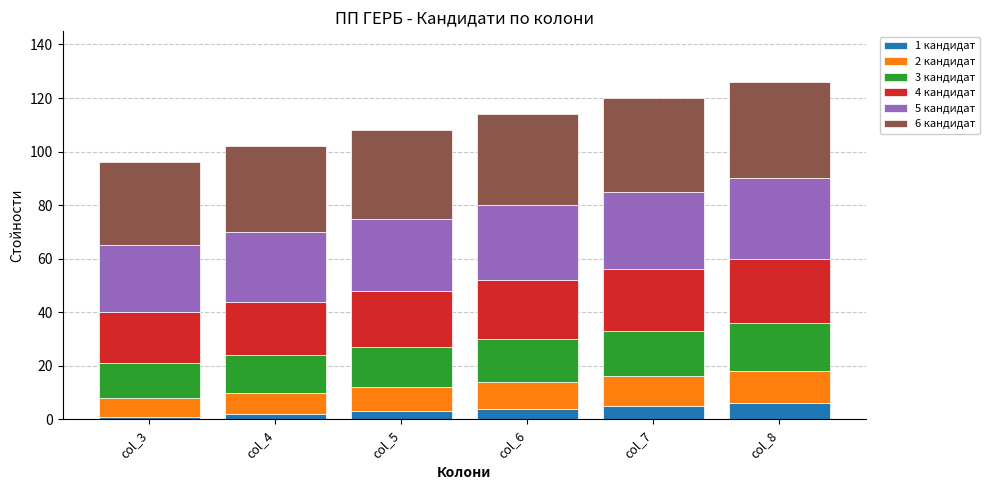

True or false: 1 кандидат has a value of 3 at col_5.

True